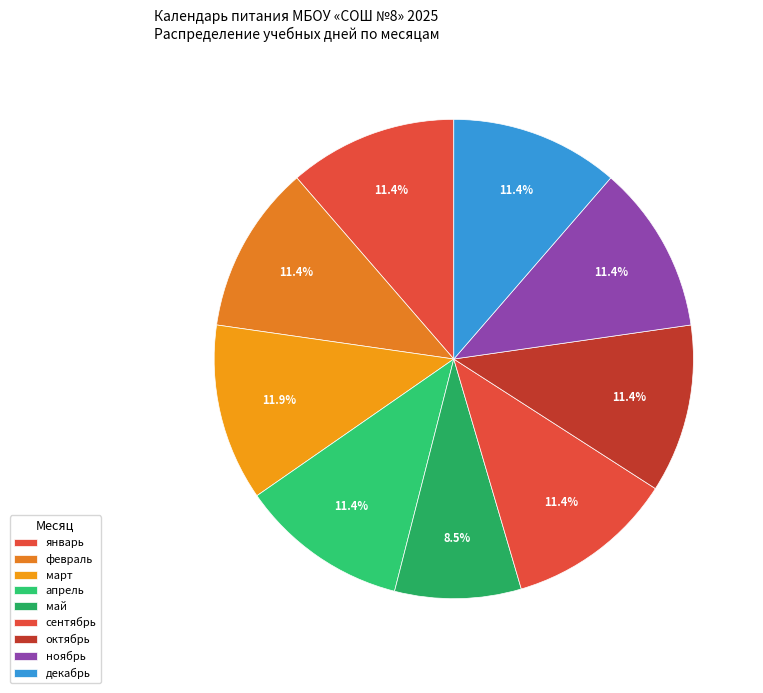

Count the number of slices in the pie.

9